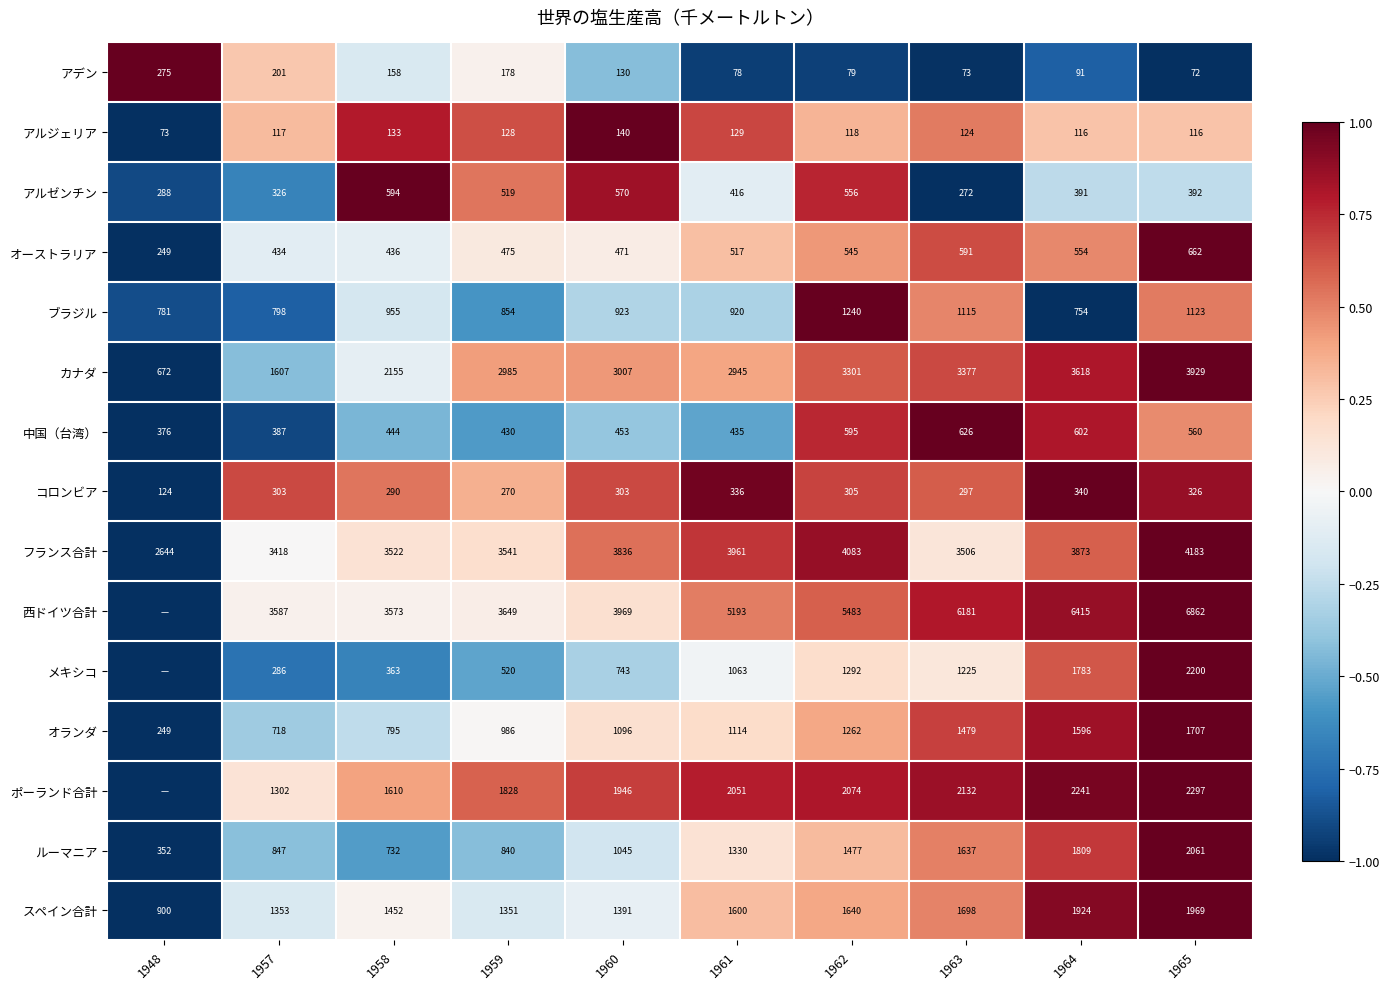

At which label is アデン closest to 173?

1959